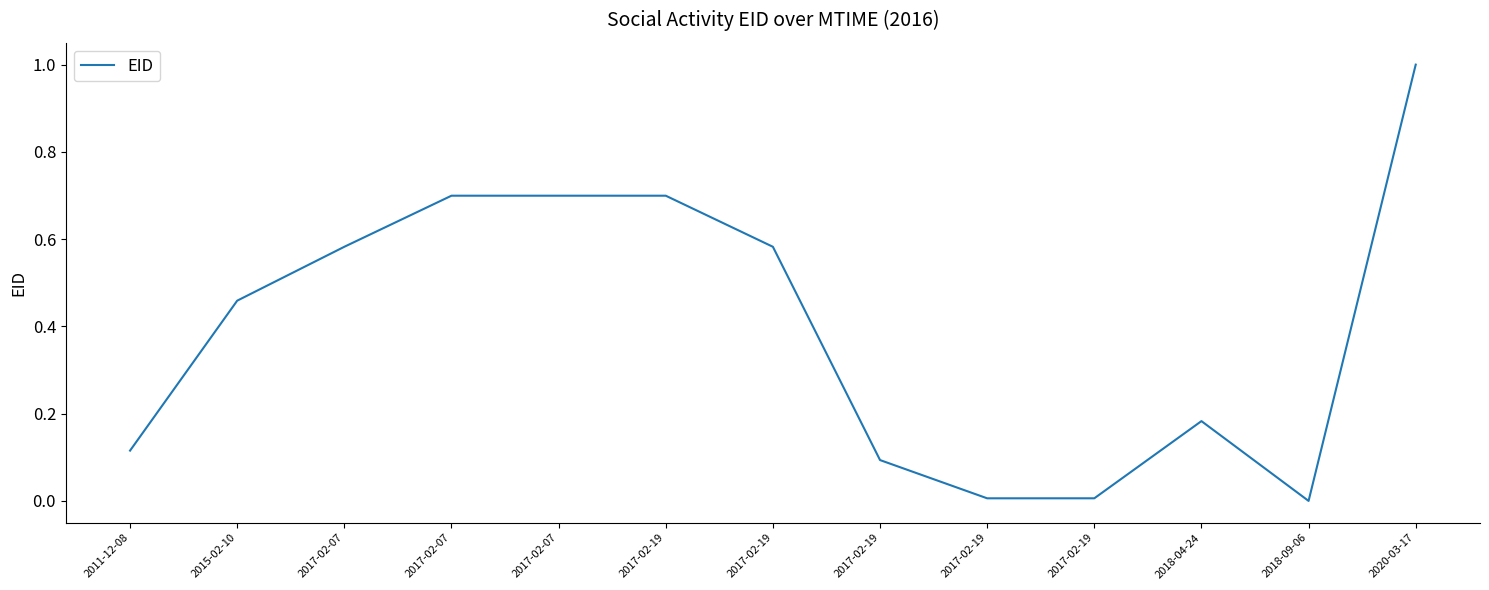

How many lines are shown in the chart?

1